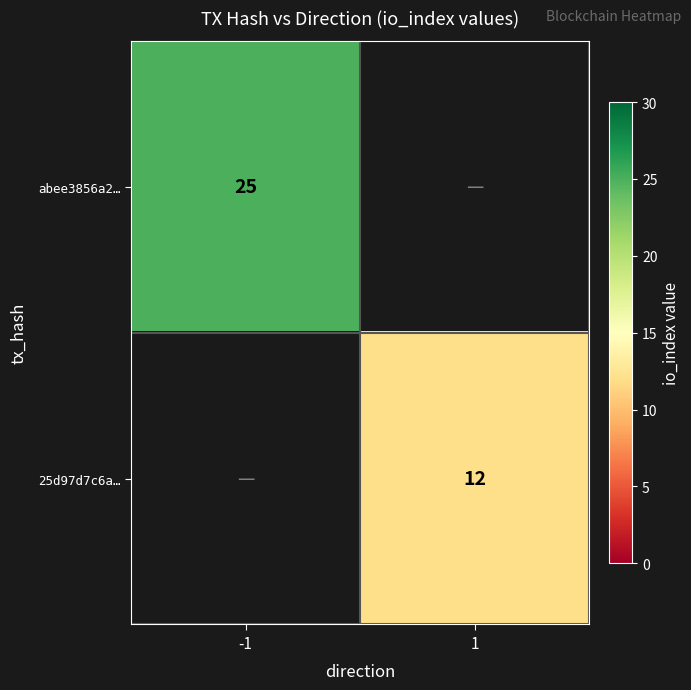

Between 1 and -1, which is larger?

-1